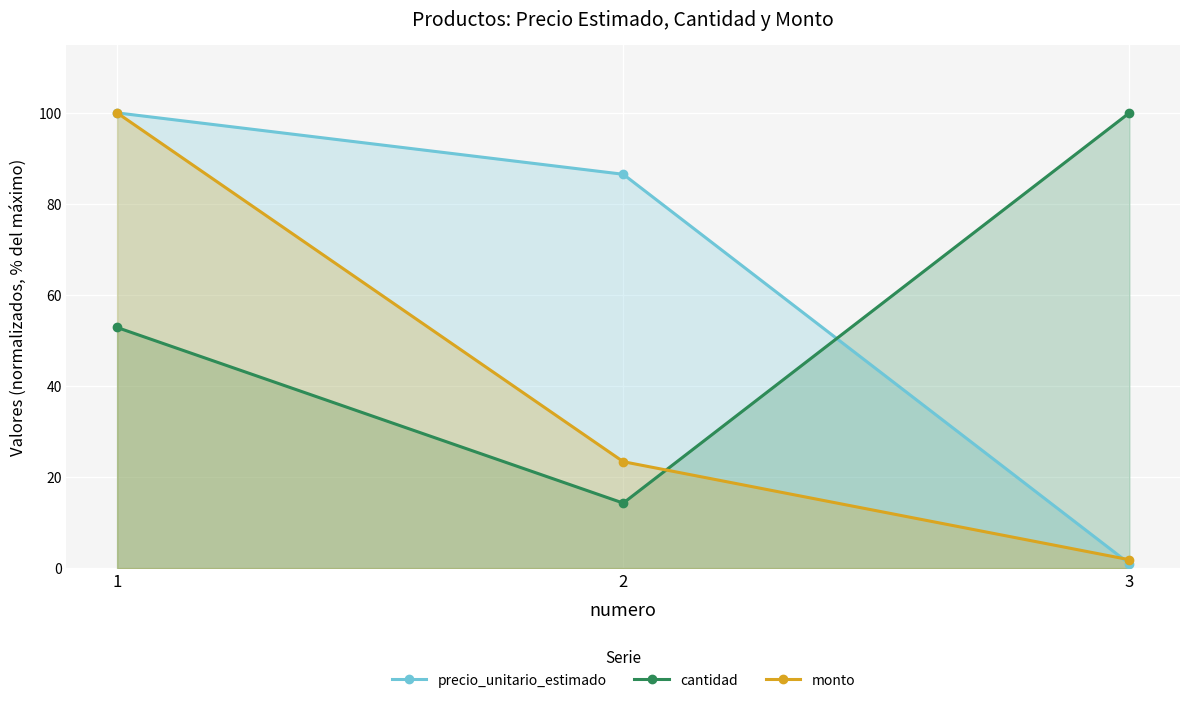

Reading right to left, extract all data points from this chart.

precio_unitario_estimado: 1.0	86.5	100.0
cantidad: 100.0	14.3	52.9
monto: 1.8	23.4	100.0